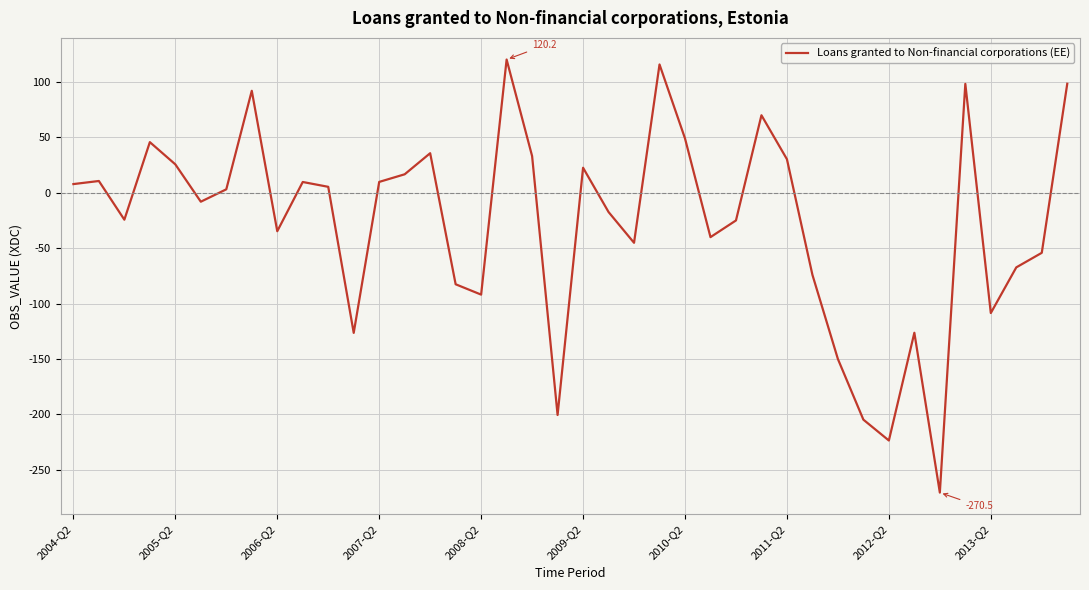

What is the difference between the maximum and minimum values?

390.8